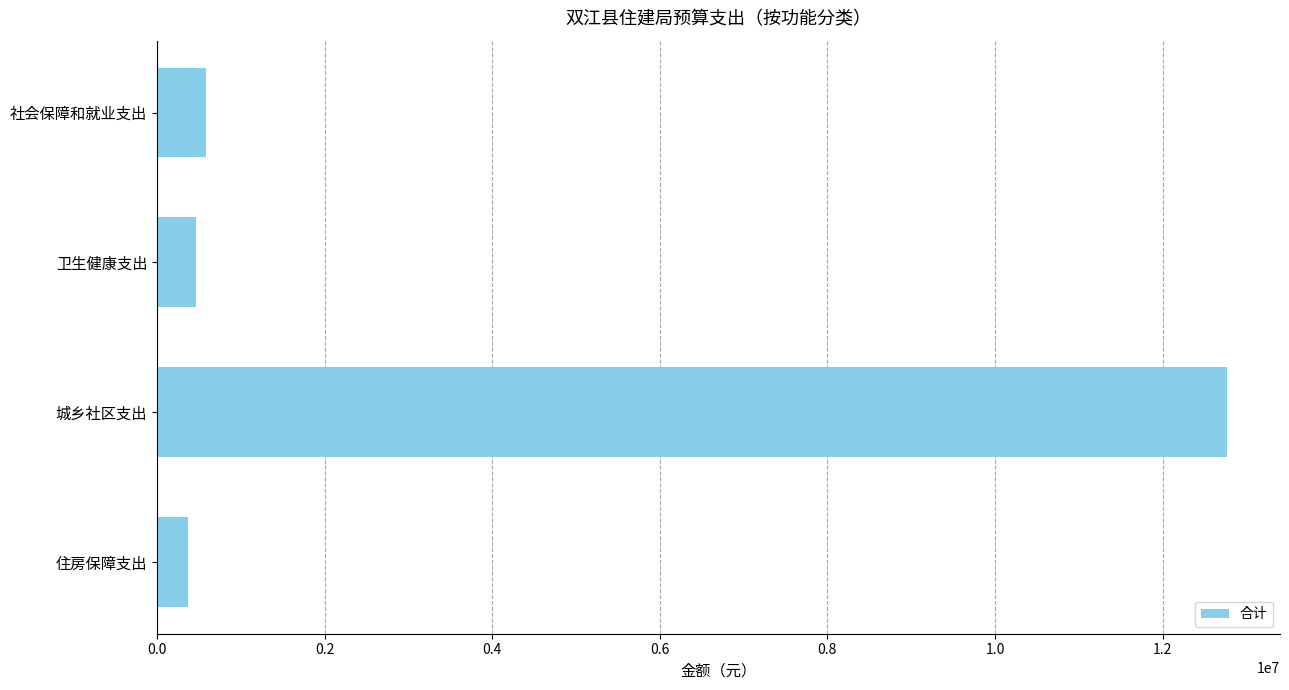

Where is the data nearest to the value 6565675?

社会保障和就业支出